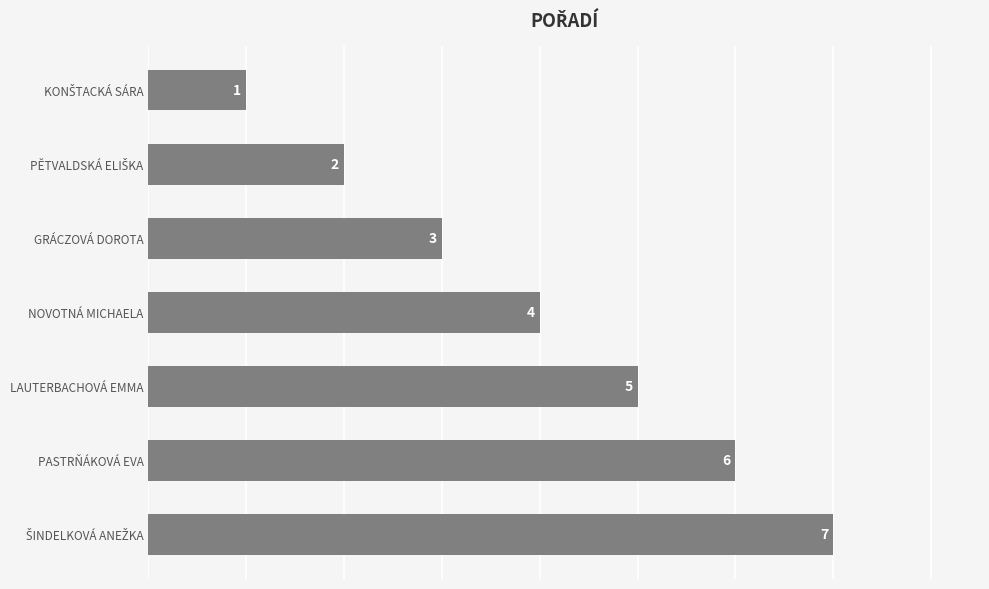

What is the difference between the maximum and minimum values?

6